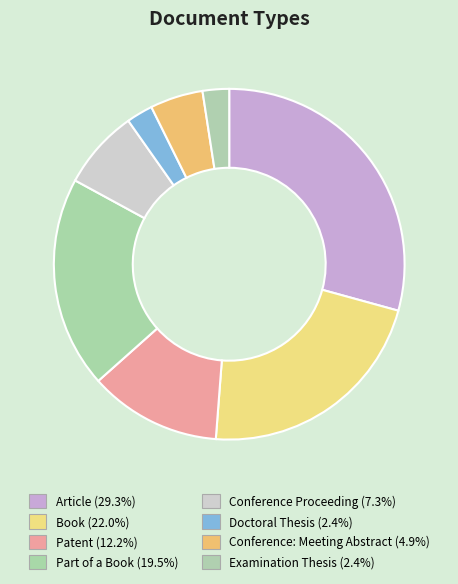

Does Conference Proceeding account for over 50% of the chart?

No